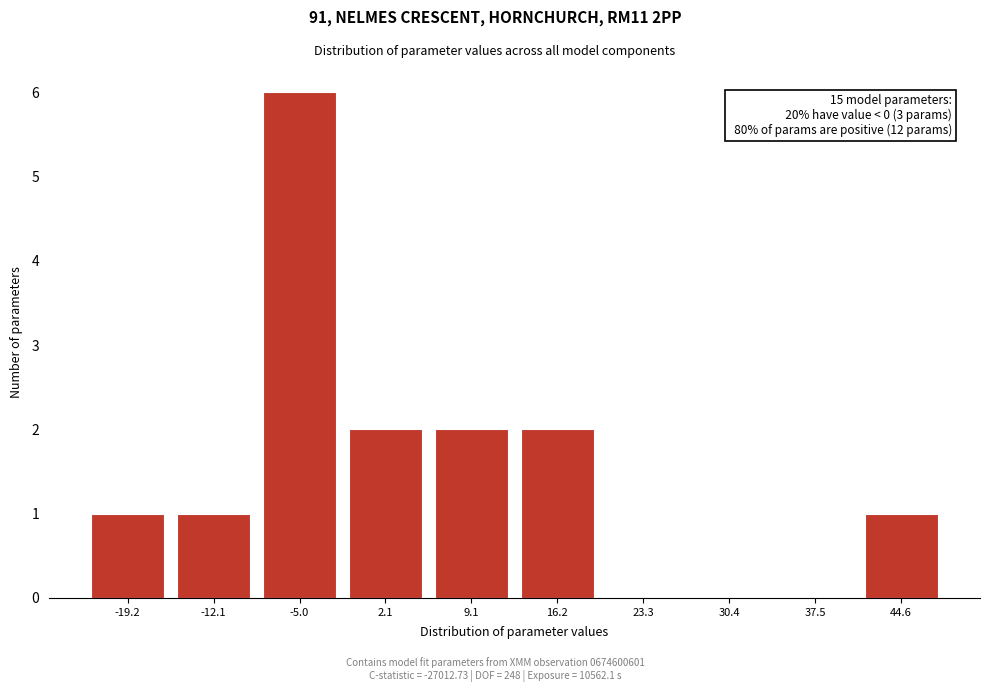

Reading left to right, transcribe all the data shown in this chart.

-19.2=1	-12.1=1	-5.0=6	2.1=2	9.1=2	16.2=2	23.3=0	30.4=0	37.5=0	44.6=1